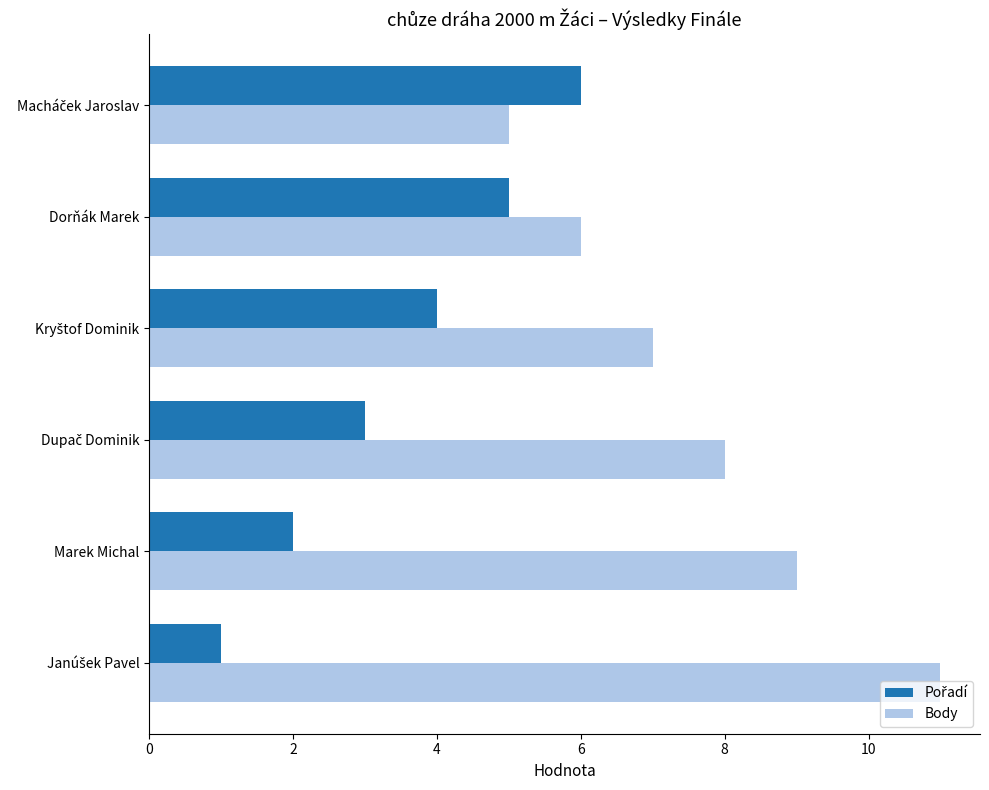

What is the spread (max minus min) of values at Marek Michal?

7